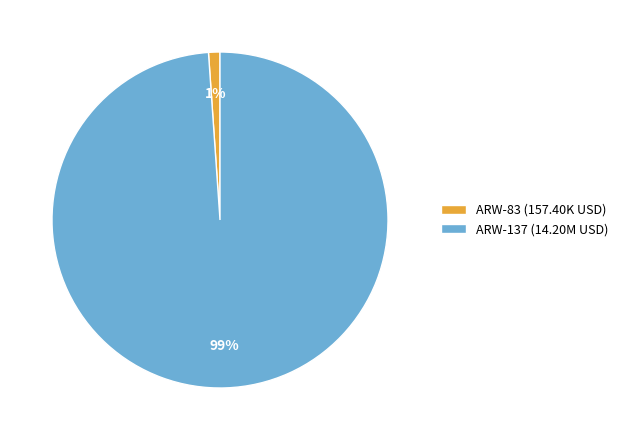

Which category has the smallest portion of the pie?

ARW-83 (157.40K USD)